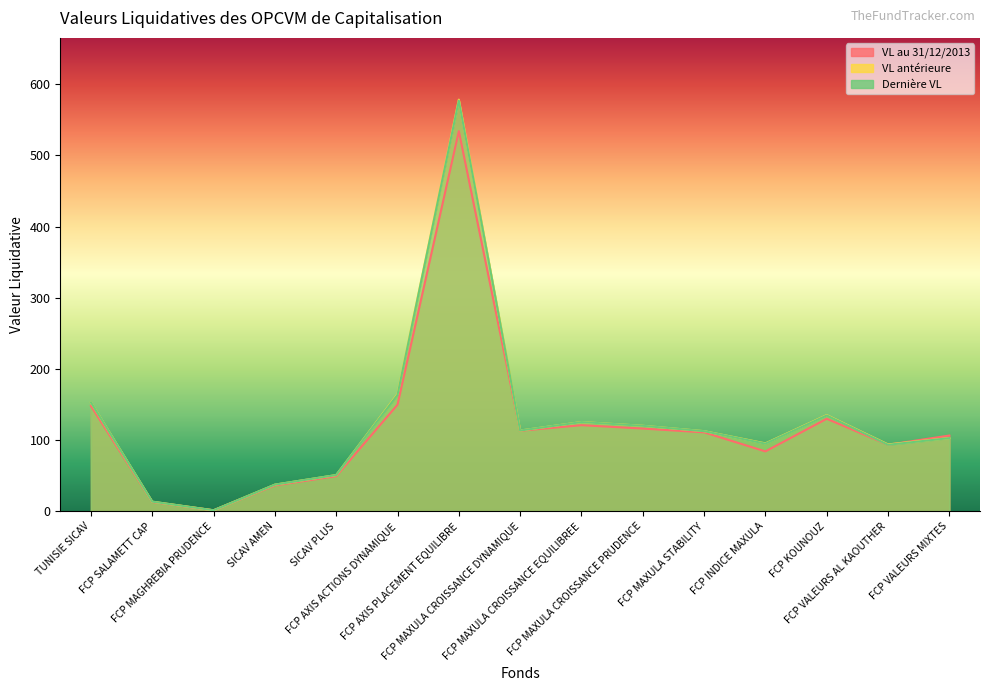

At how many categories does at least one series exceed 6?

14